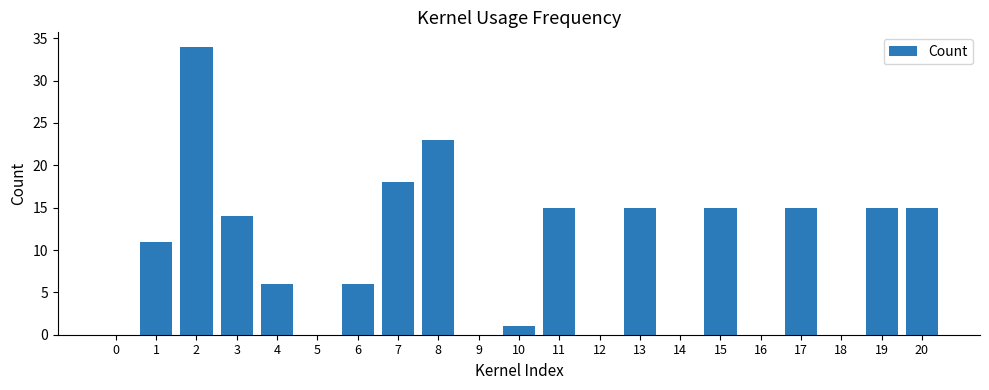

The value at 7 is 32. True or false?

False